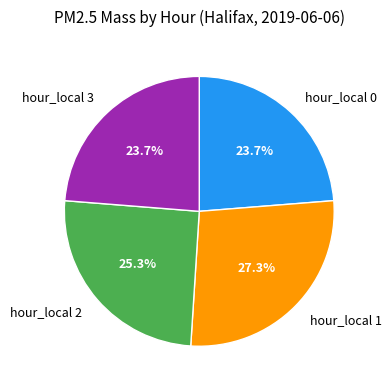

Is there a majority slice in this chart?

No